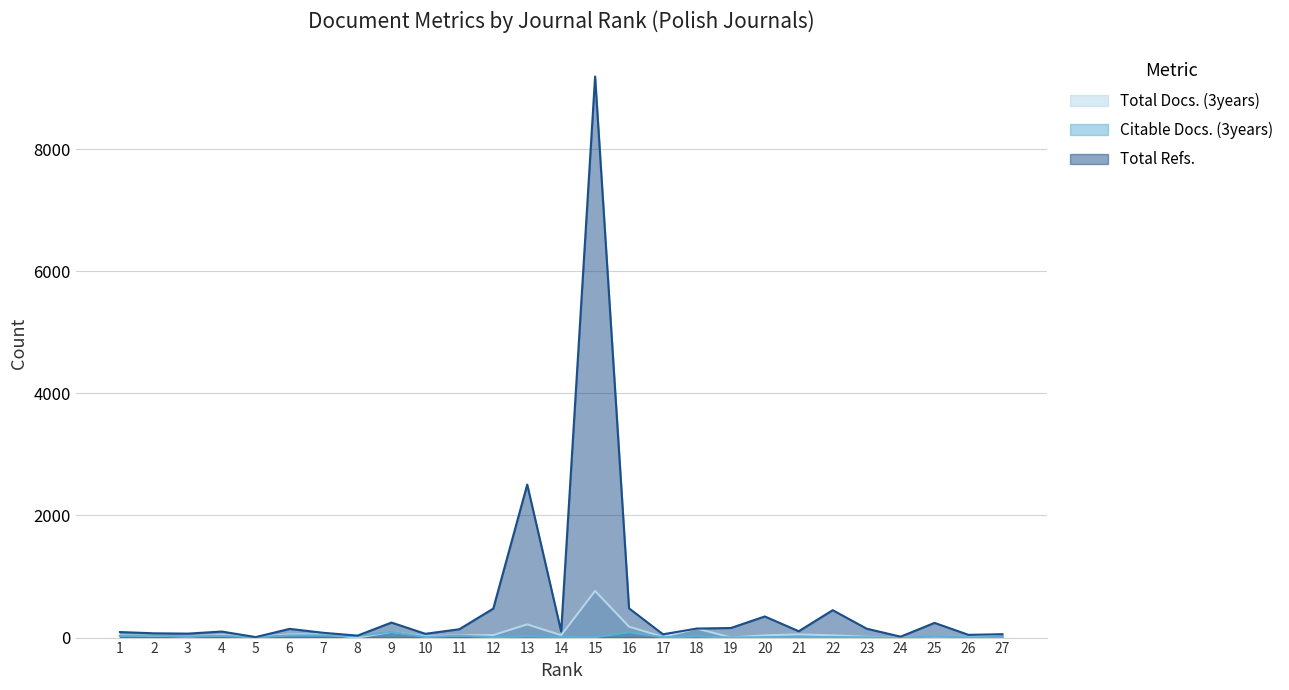

The Total Refs. series shows 9 at 24. True or false?

False